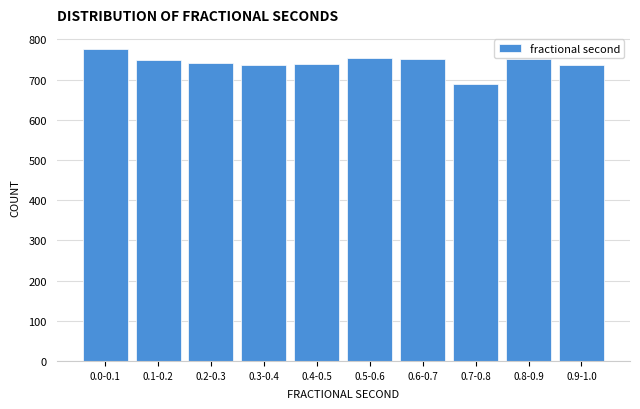

What is the difference between the maximum and minimum values?

87